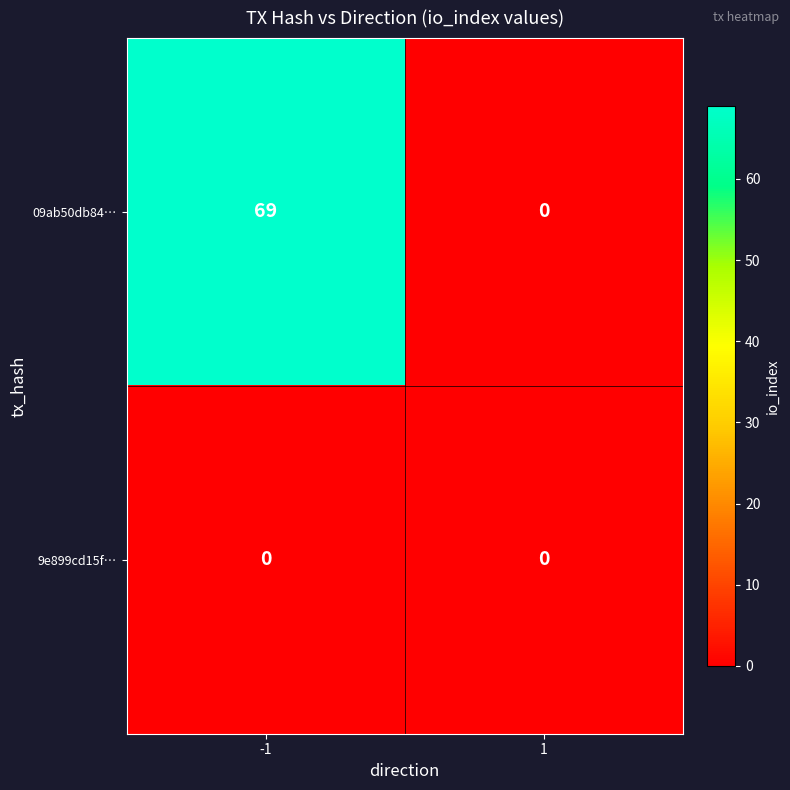

List the series in order of their peak value, lowest first.

9e899cd15f…, 09ab50db84…